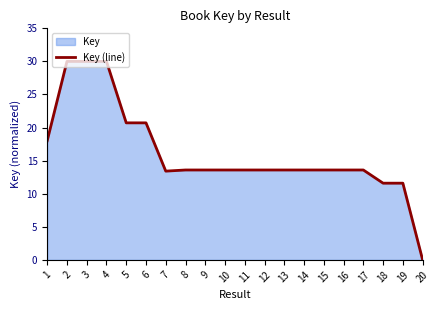

Read the value at 4.

30.0